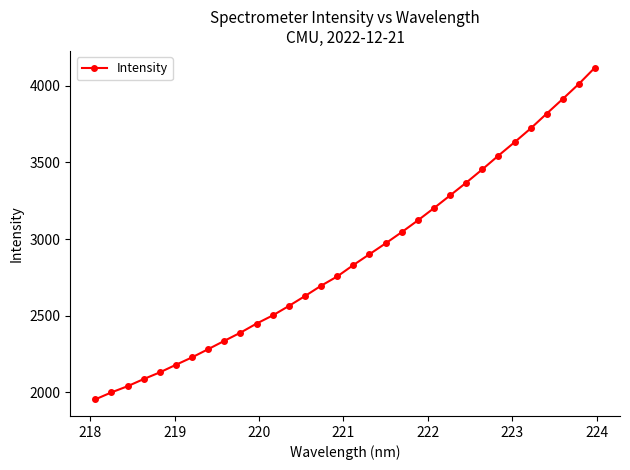

What is the value of the 9th point from the left?

2336.4